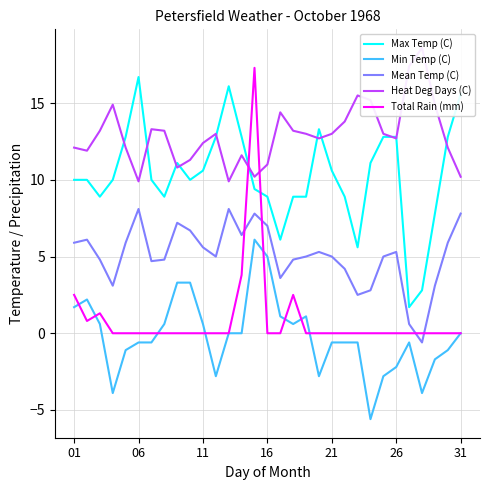

How many values in Mean Temp (C) are below zero?

1